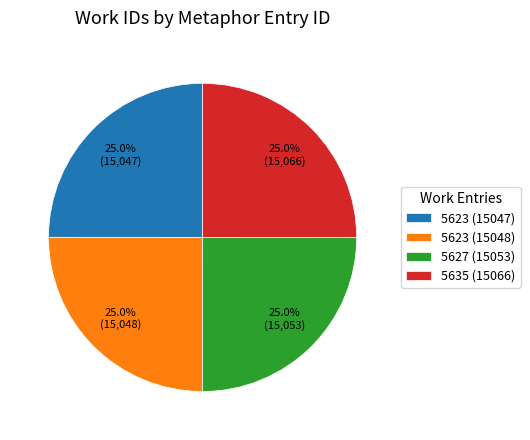

To the nearest percent, what is the combined percentage of 5627 (15053) and 5623 (15047)?

50%